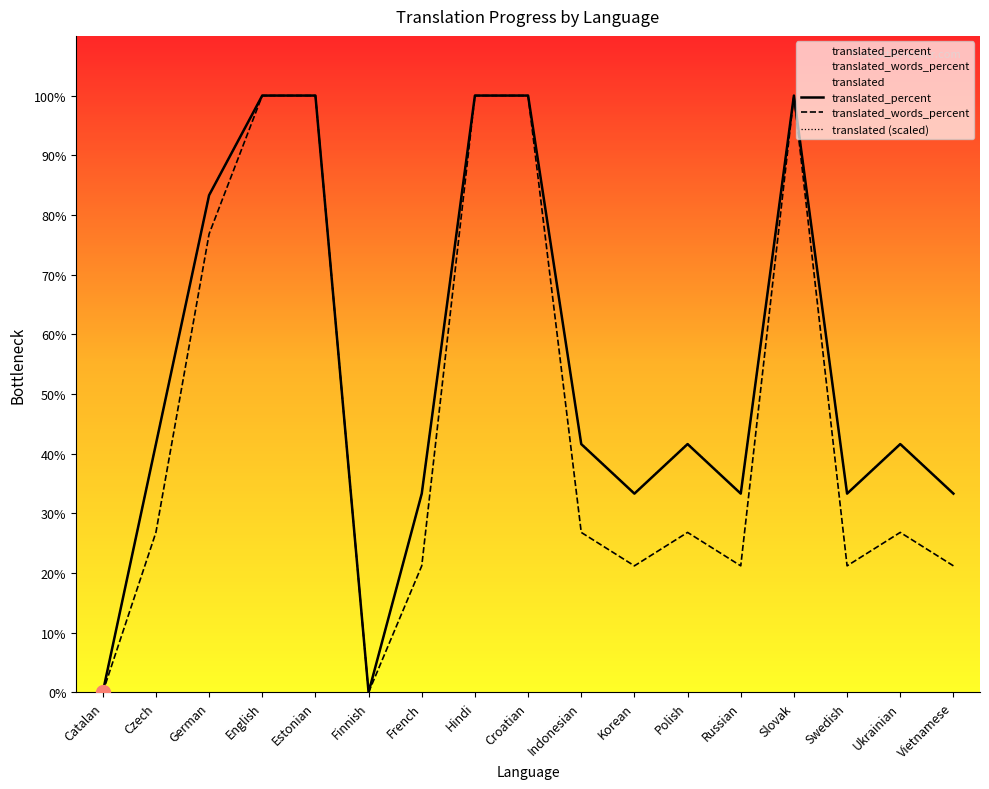

True or false: translated_percent has a value of 41.6 at Indonesian.

True